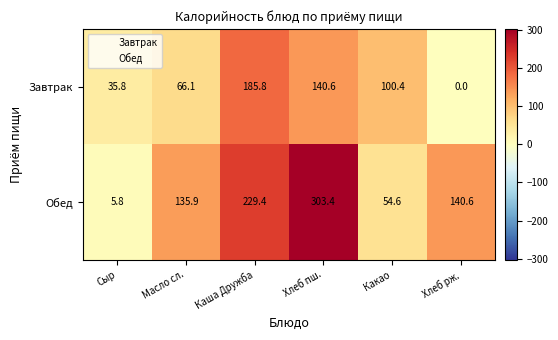

What is the greatest value displayed?

303.4